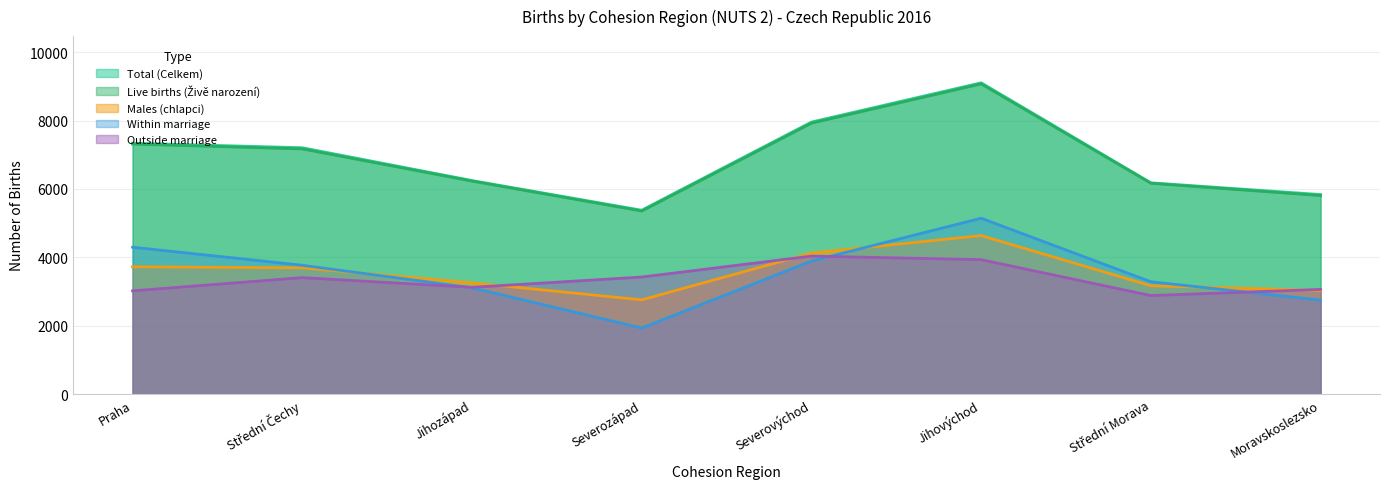

What is the sum of the Live births (Živě narození) values at Moravskoslezsko and Střední Čechy?

12981